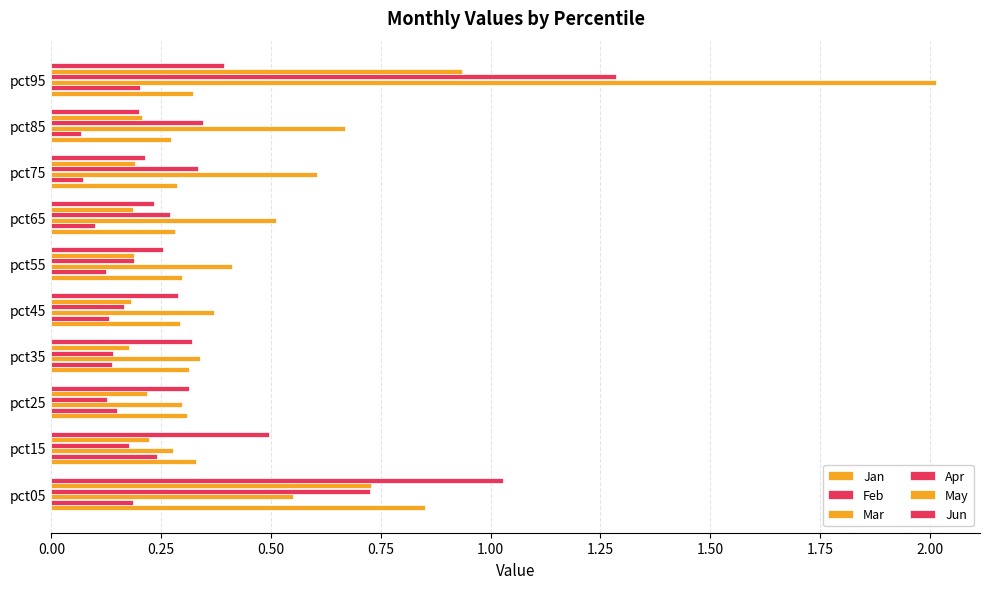

Count the number of data series in this chart.

6